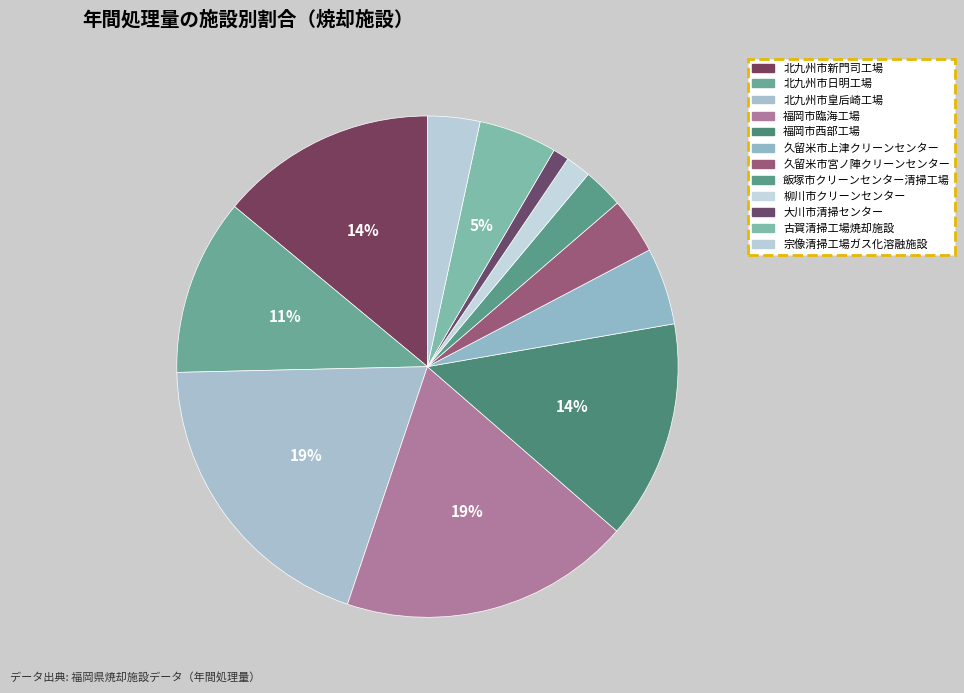

Rank the categories by value from highest to lowest.

北九州市皇后崎工場, 福岡市臨海工場, 福岡市西部工場, 北九州市新門司工場, 北九州市日明工場, 古賀清掃工場焼却施設, 久留米市上津クリーンセンター, 久留米市宮ノ陣クリーンセンター, 宗像清掃工場ガス化溶融施設, 飯塚市クリーンセンター清掃工場, 柳川市クリーンセンター, 大川市清掃センター